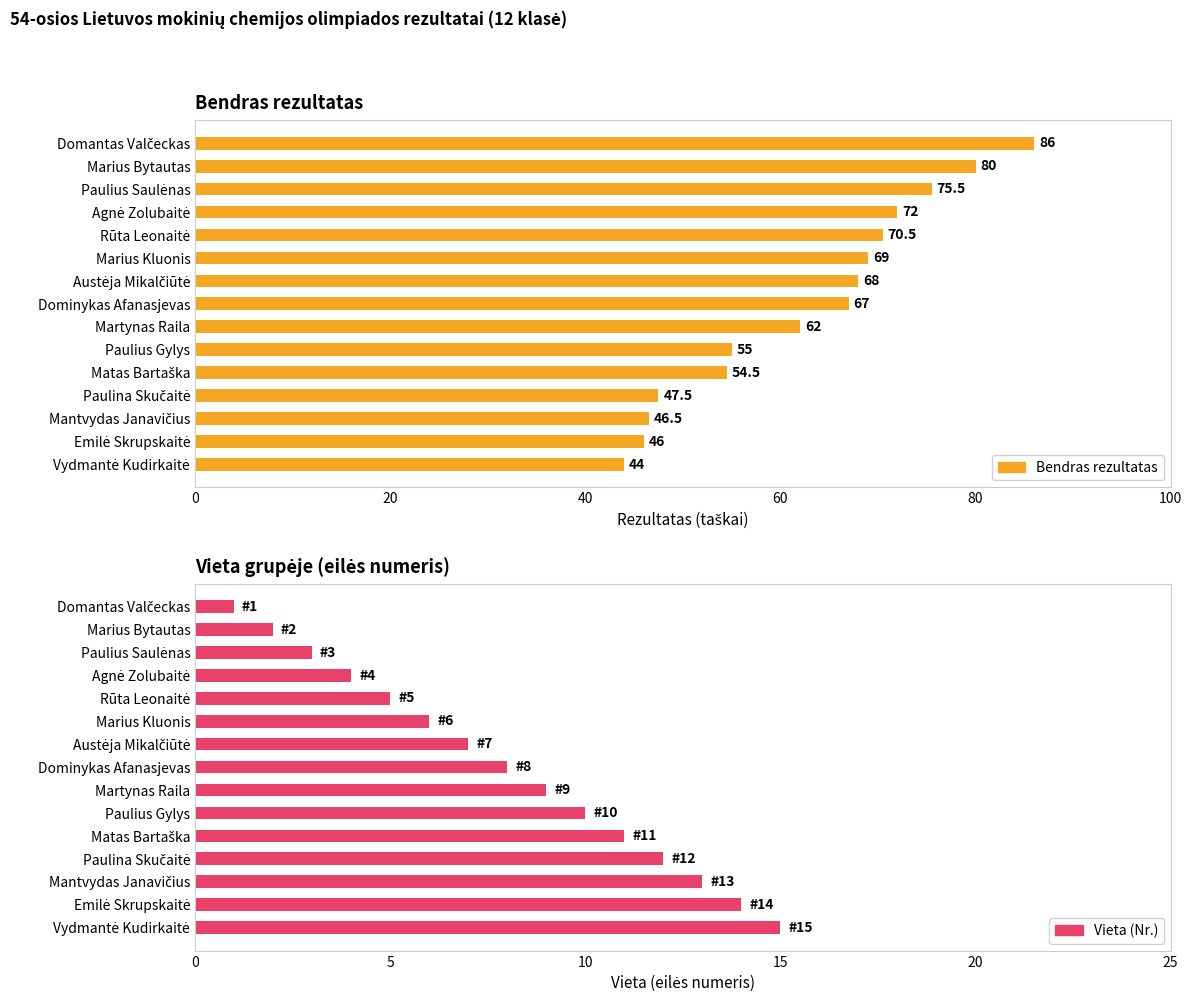

Does the chart contain any negative values?

No